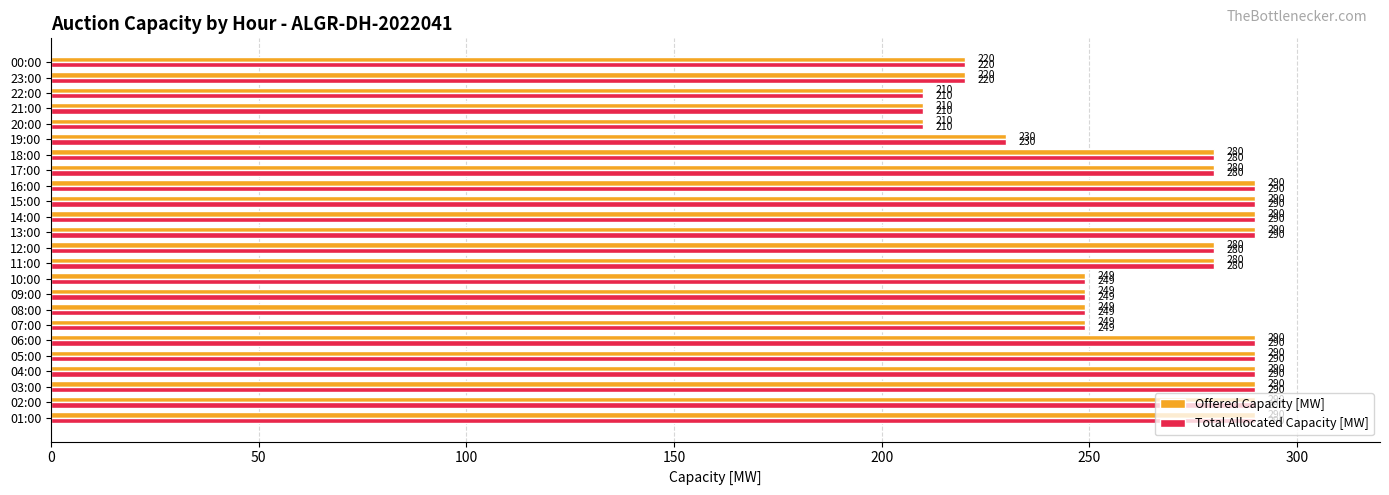

What is the difference between the maximum and minimum values in the Total Allocated Capacity [MW] series?

80